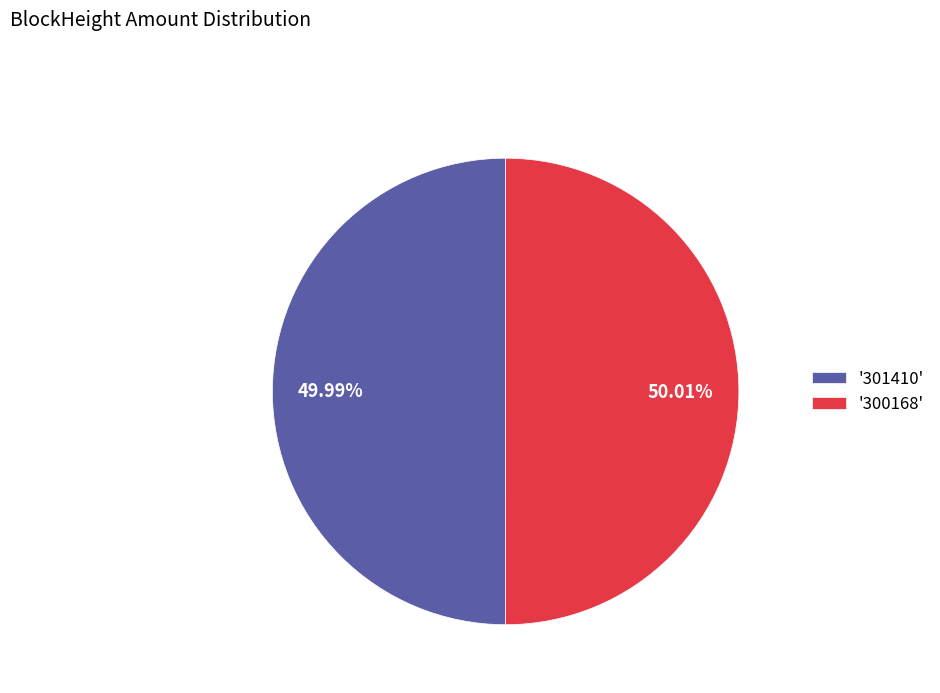

Approximately how many times larger is the value at '301410' compared to '300168'?

1.0